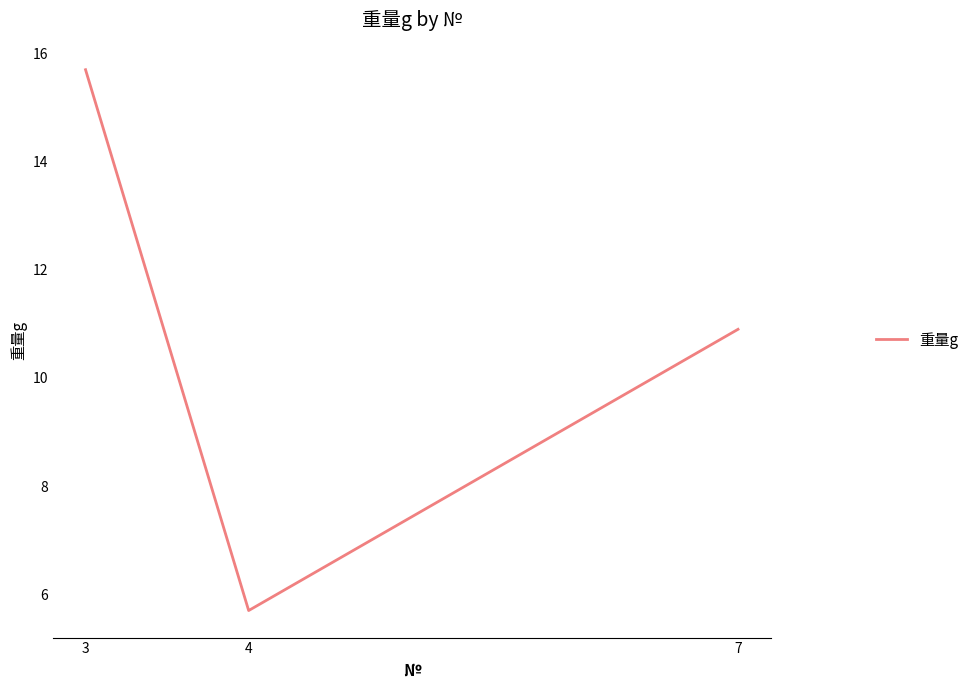

Reading right to left, list all the values displayed in this chart.

7=10.9	4=5.7	3=15.7